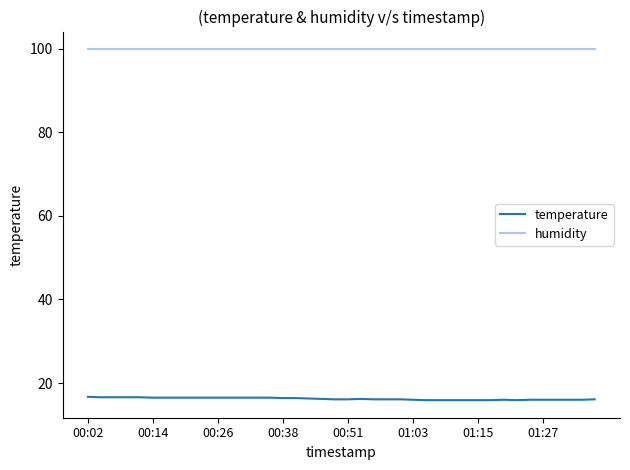

Does the chart display data point markers on the line(s)?

No